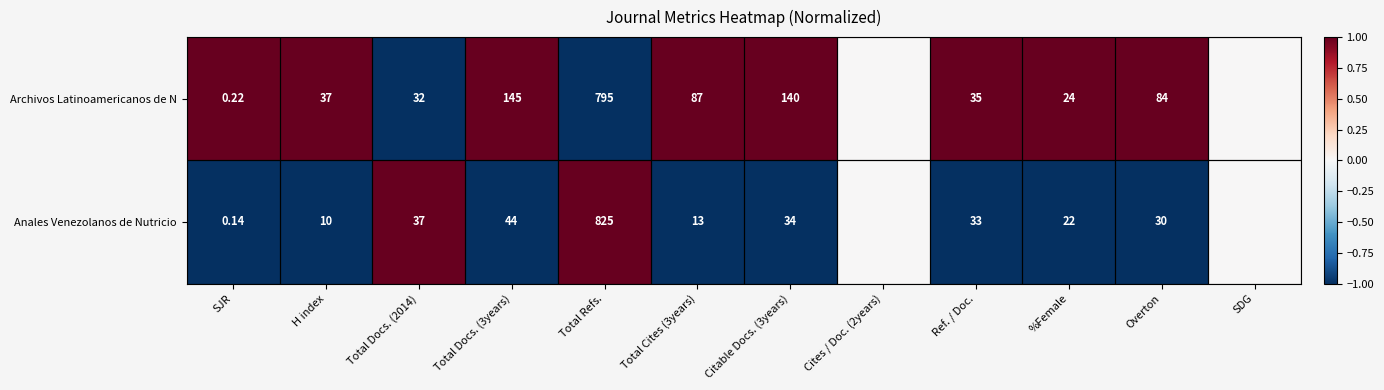

Which has a higher value, SDG or H index?

H index